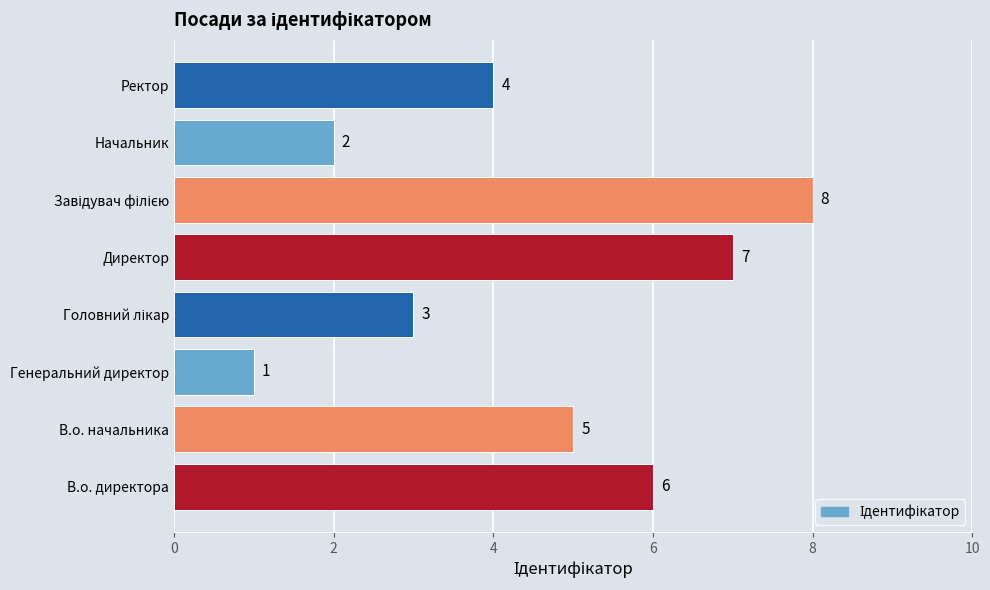

Between В.о. начальника and Директор, which is larger?

Директор